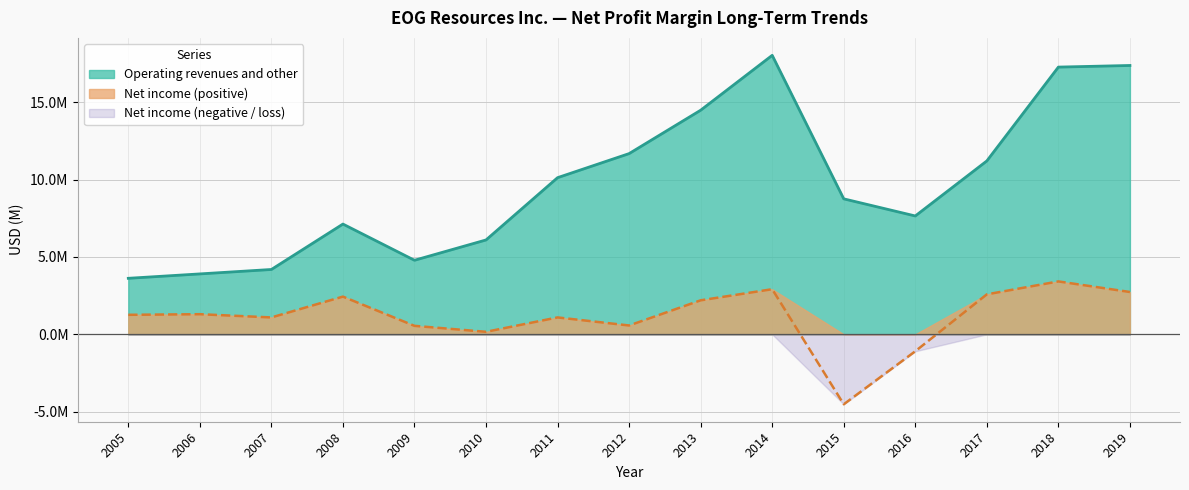

Rank the series by their average value, from highest to lowest.

Operating revenues and other, Net income (positive), Net income (negative / loss)